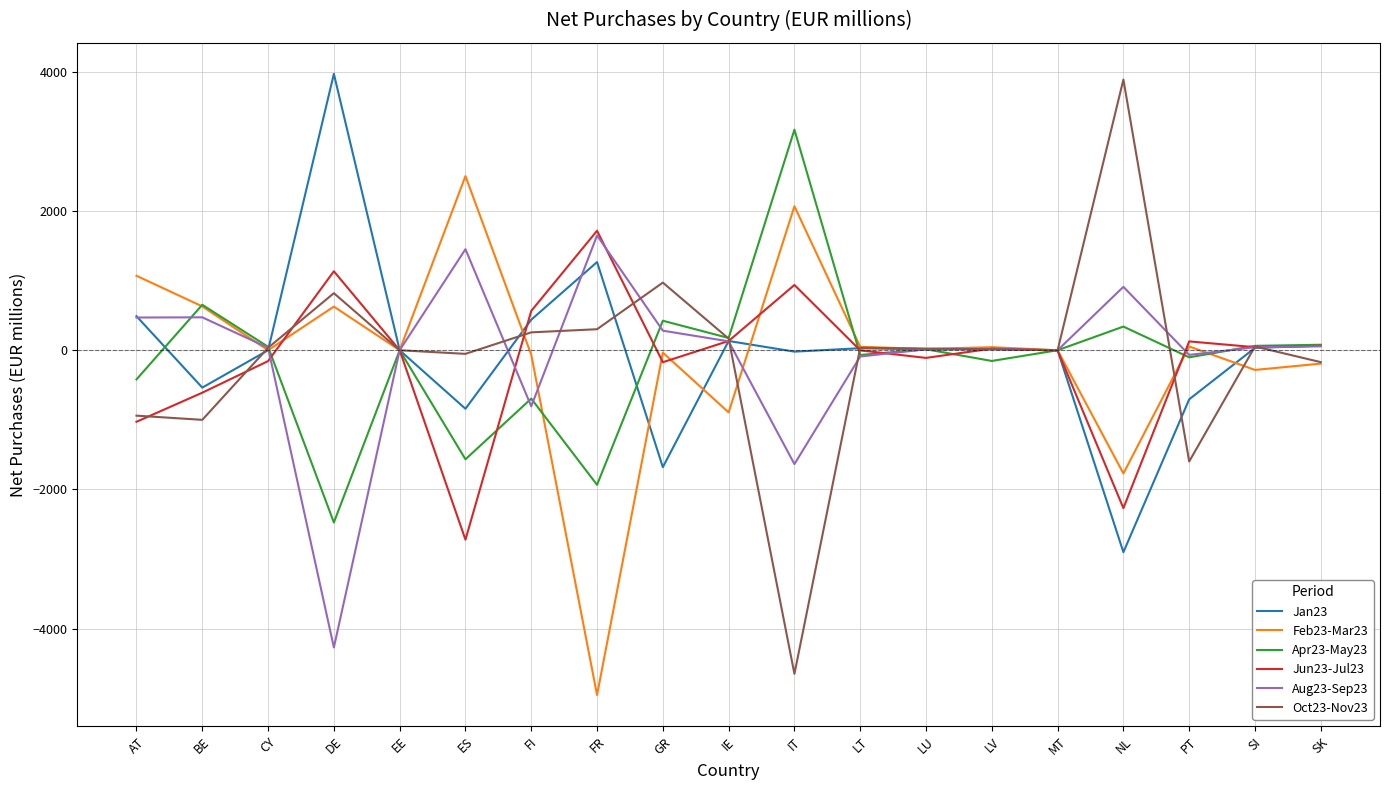

Which series has the largest range (max minus min)?

Oct23-Nov23